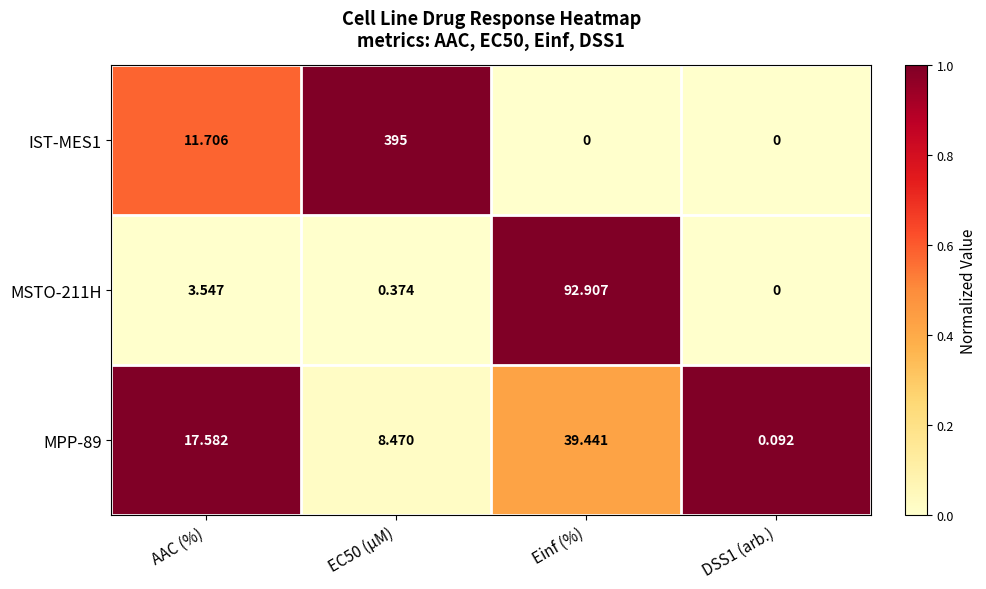

Which series has the largest total across all categories?

IST-MES1